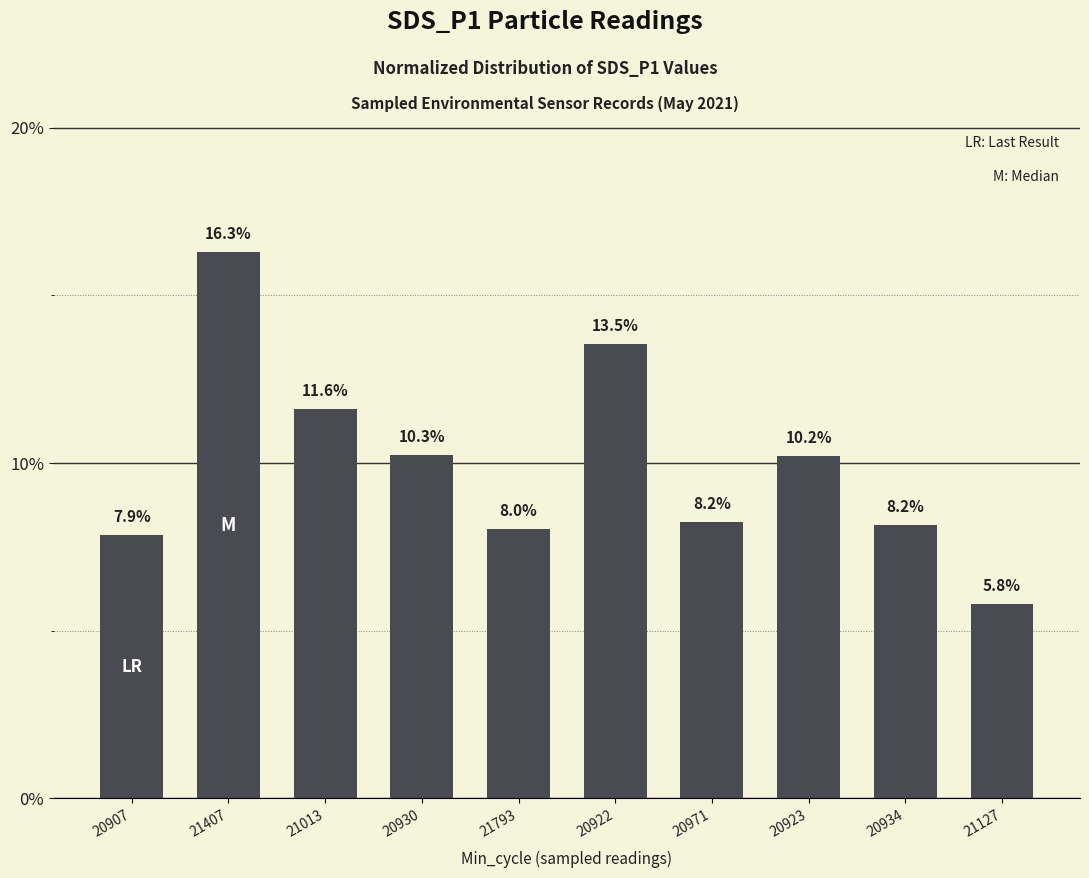

What is the average value?

10.0